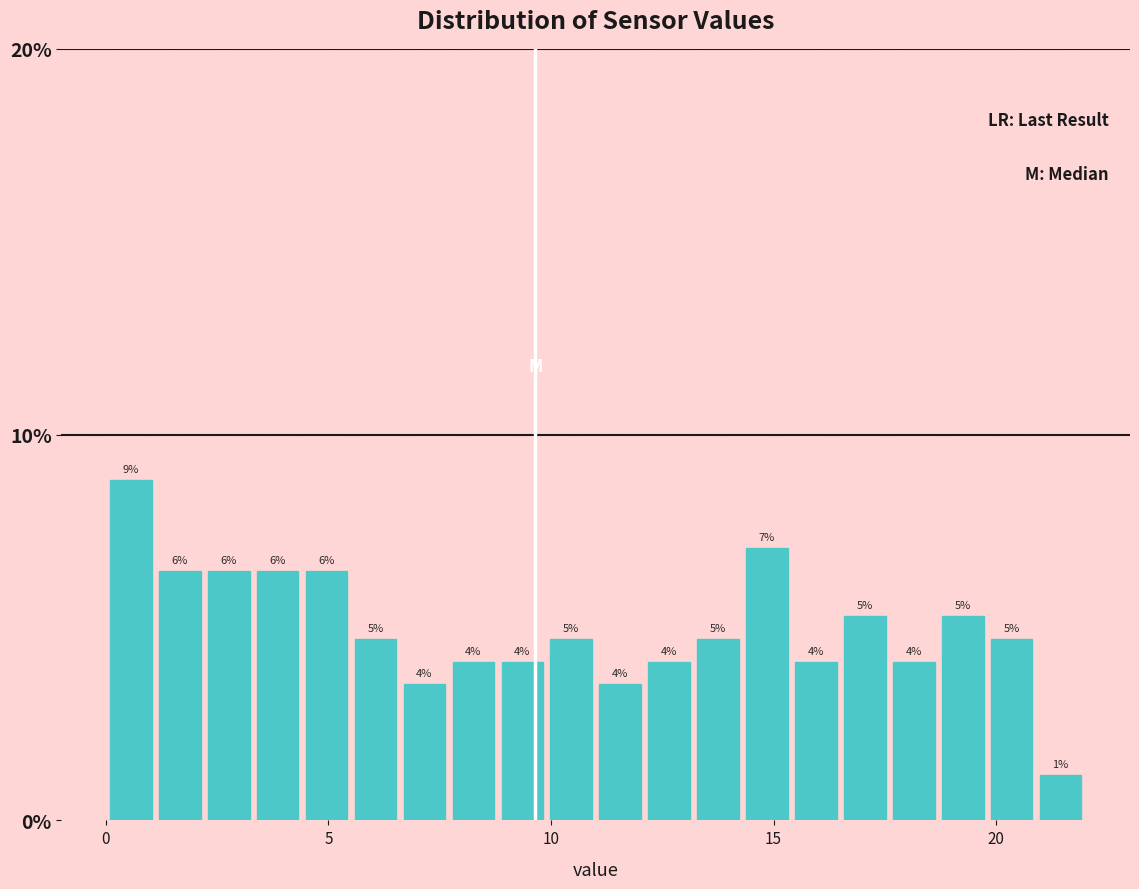

Read against the x-axis, roughly where is the centre of the tallest bar?

0.5